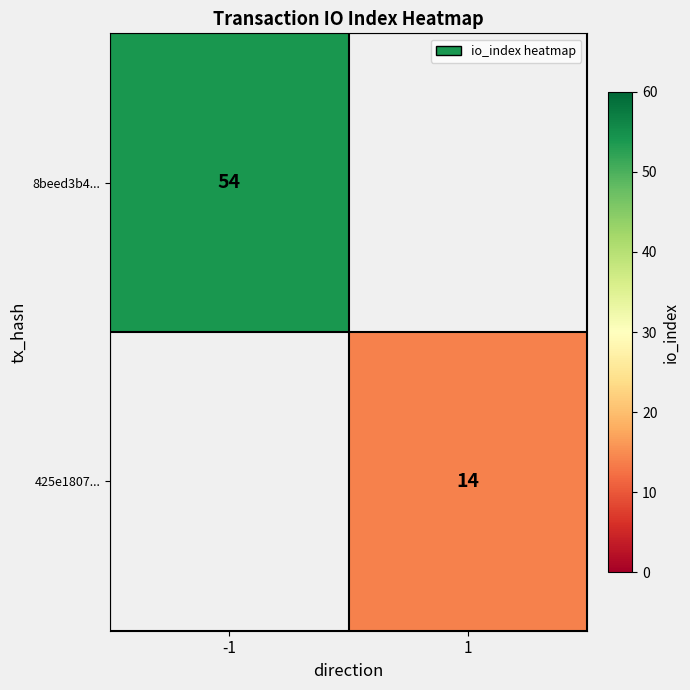

The value of 425e1807... at 1 is 14. True or false?

True